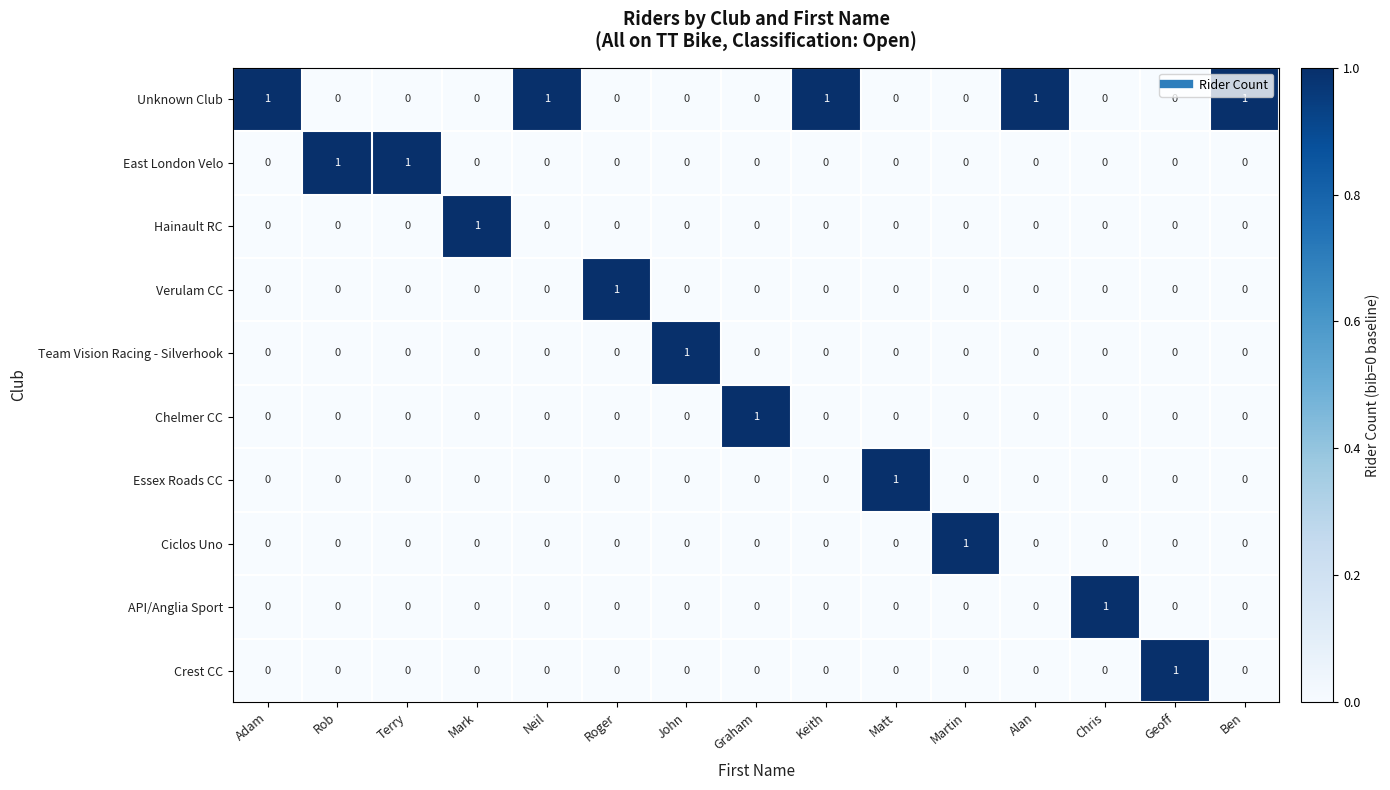

Is it true that Ciclos Uno equals 1 at Martin?

True